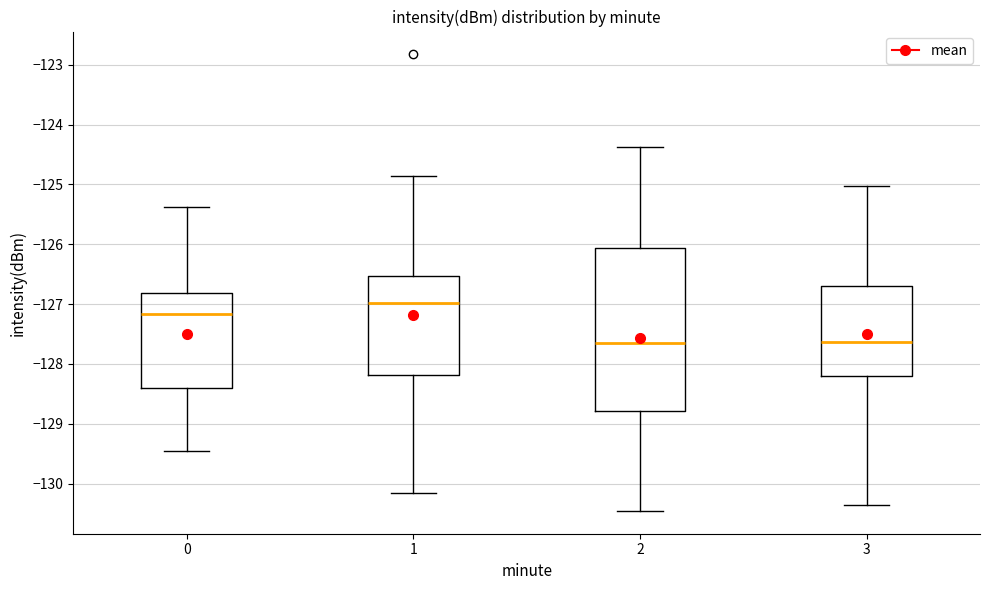

Where does the lower whisker of the box at x = 3 end on the y-axis? The values are not printed on the chart, so give them approximately, as read against the axis.

-130.4